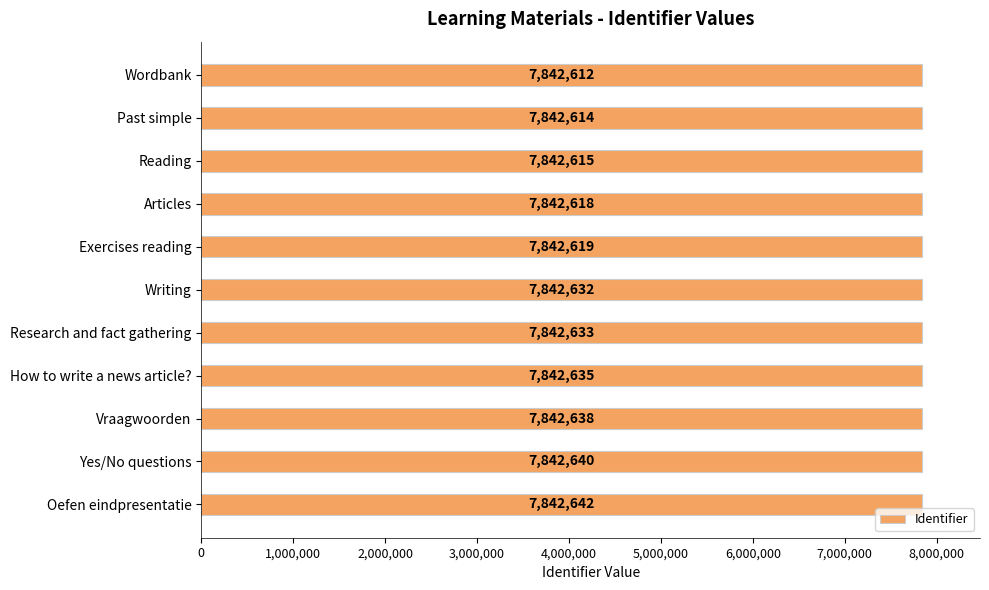

How many categories are shown in the chart?

11